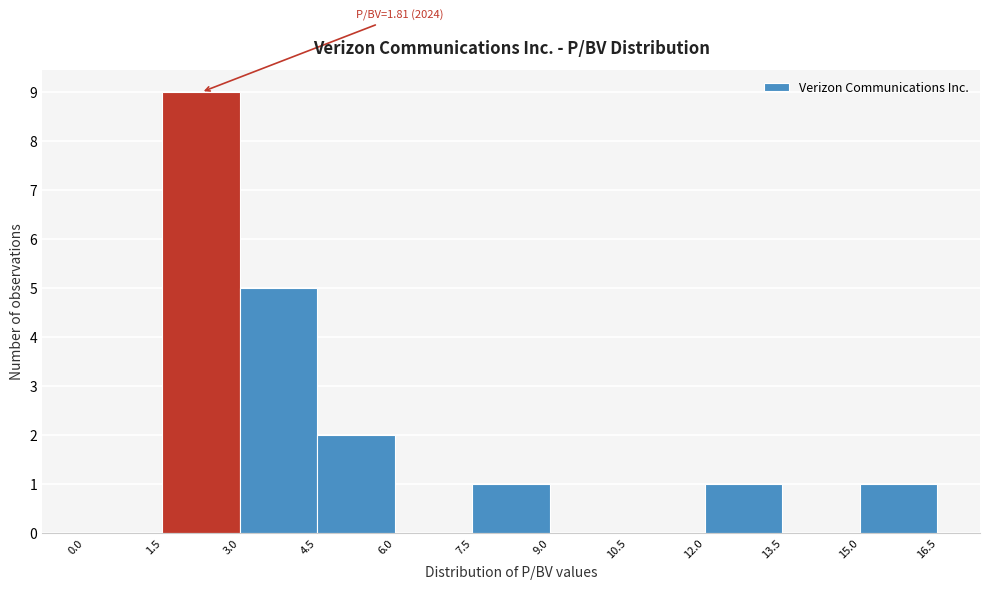

Over which range of the x-axis is the bar tallest?

1.5 to 3.0